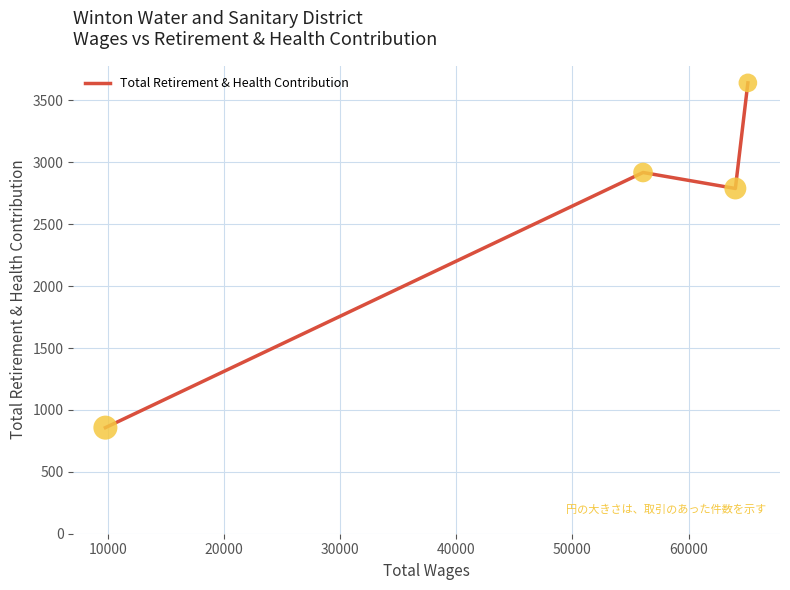

How many interior local peaks (higher than both neighbors) does the data have?

1